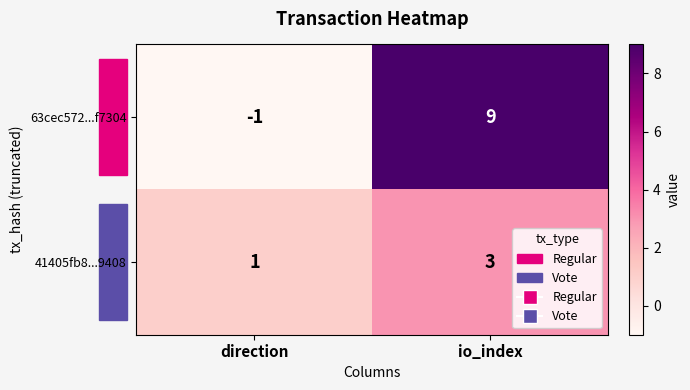

List the series in order of their overall mean, lowest first.

41405fb8...9408, 63cec572...f7304